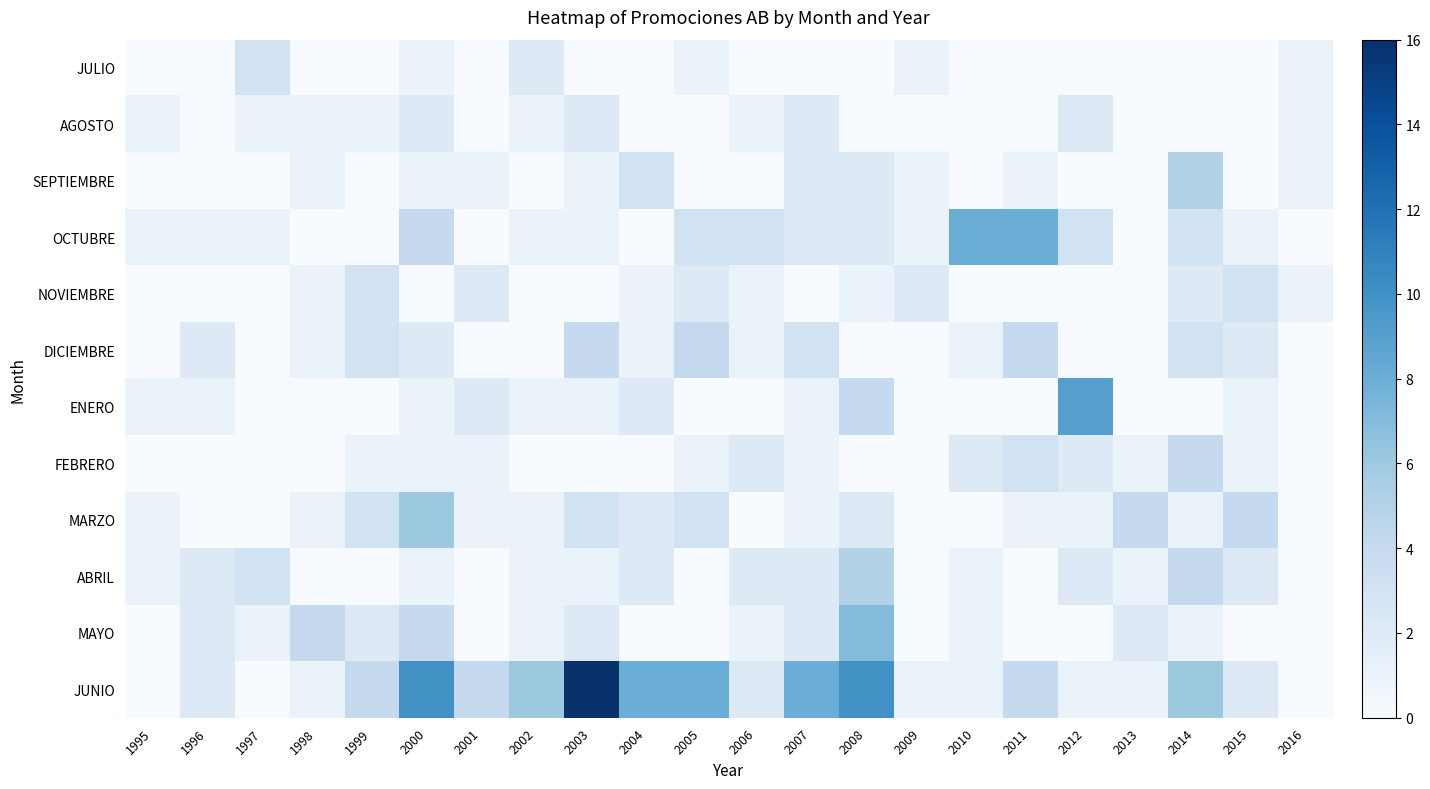

Which has a higher value, 2002 or 1996?

2002